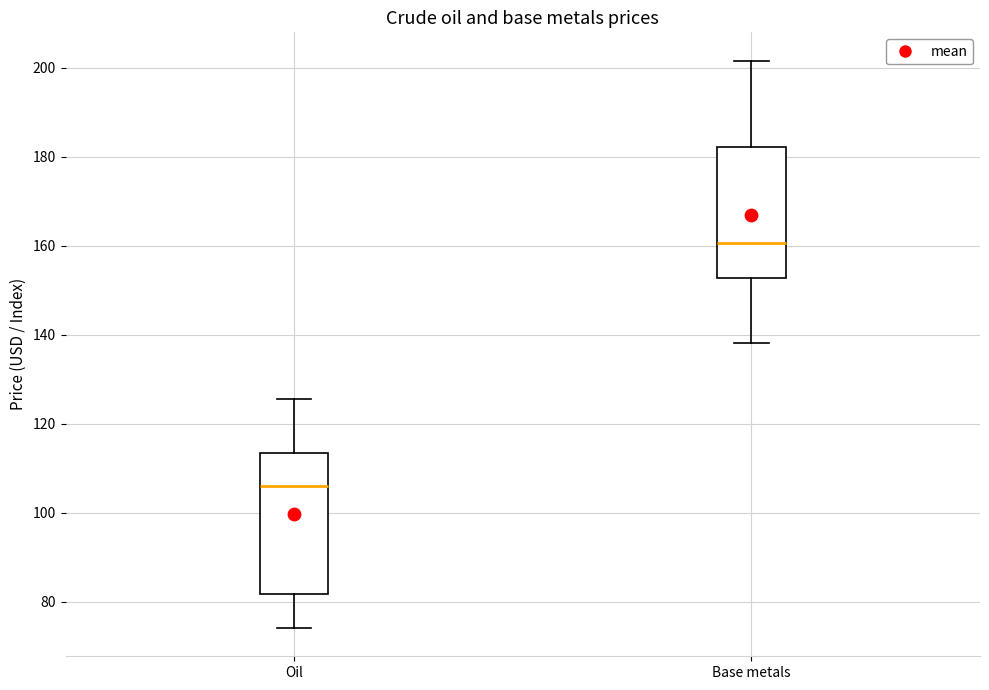

Where is the lower edge of the box for Oil on the y-axis? The values are not printed on the chart, so give them approximately, as read against the axis.

82